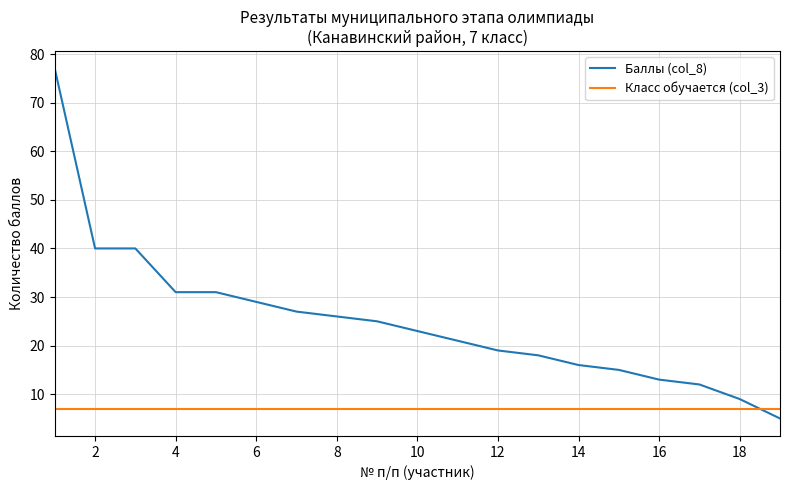

What is the average value of the Баллы (col_8) series?

25